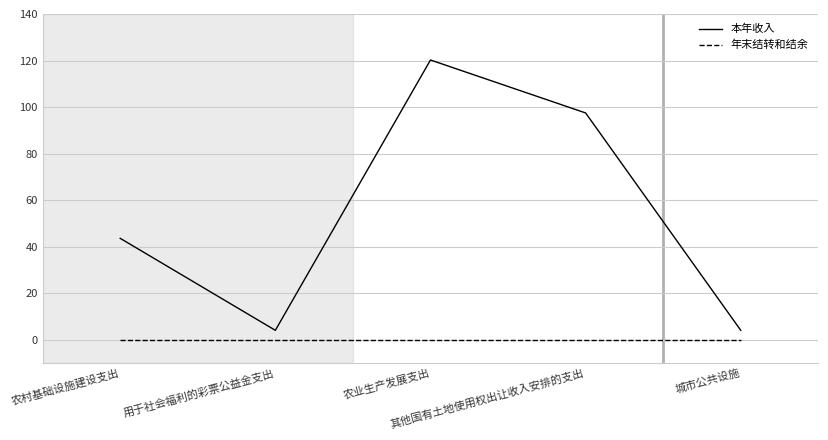

True or false: 本年收入 and 年末结转和结余 cross at least once.

False